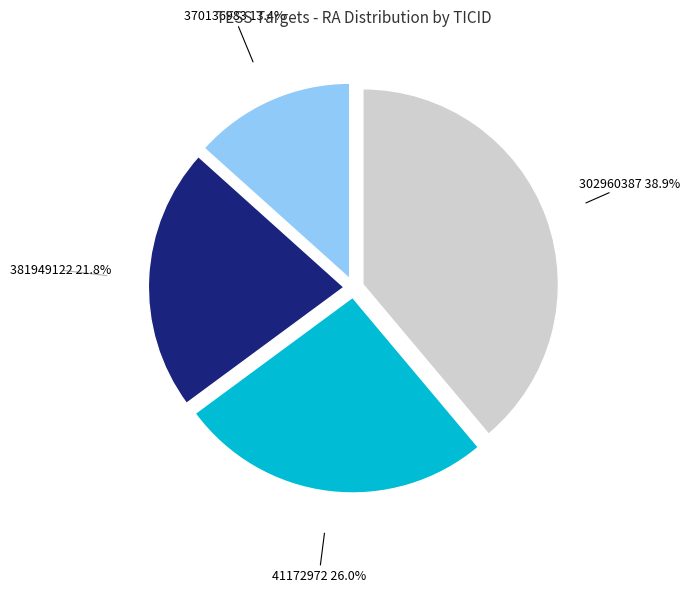

Does any single category account for the majority?

No